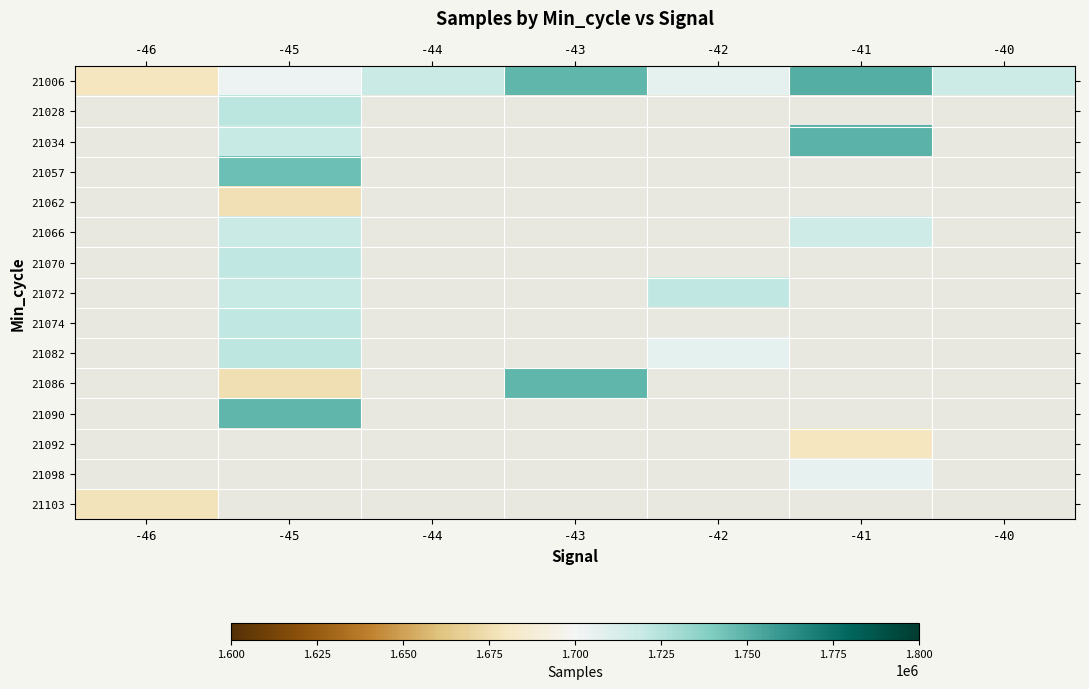

What is the spread (max minus min) of values at -46?

1320.0